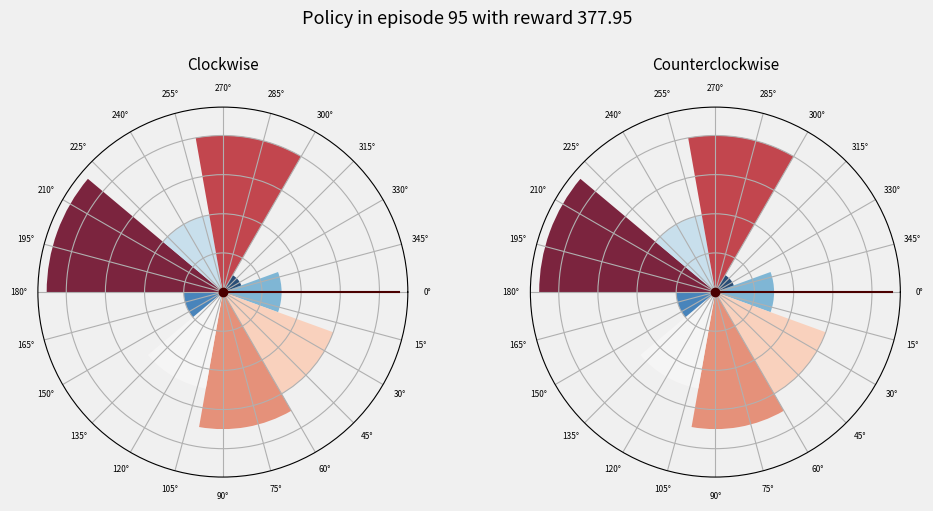

To the nearest percent, what is the average slice percentage?

11%